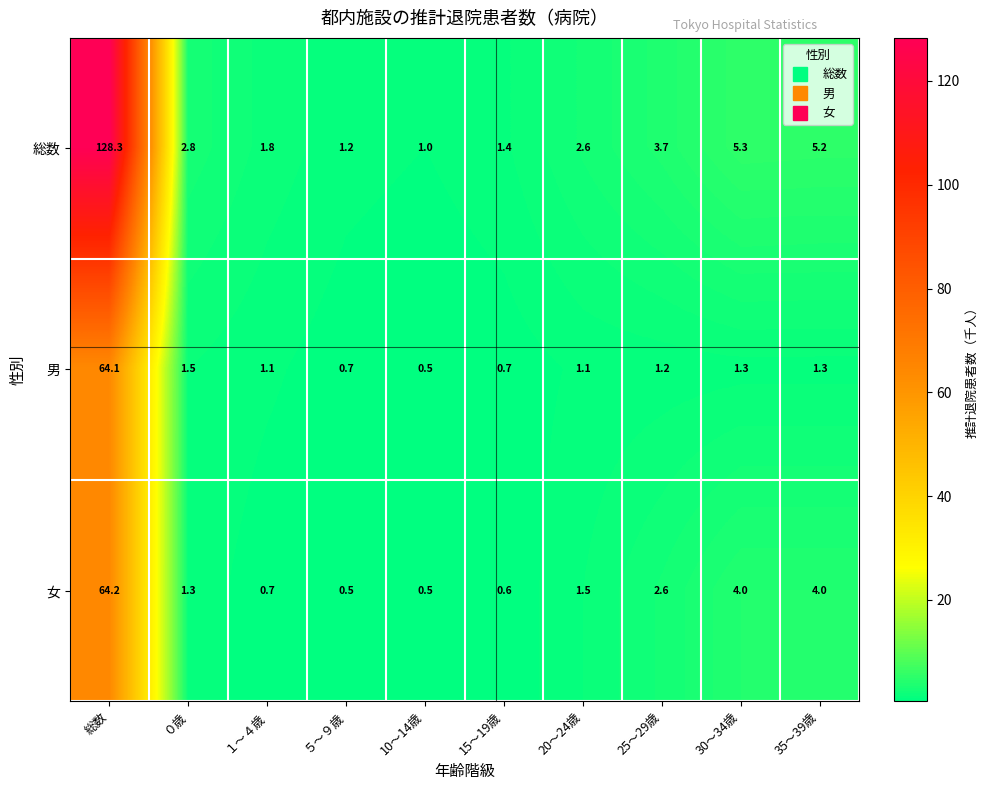

At which label is 総数 closest to 64?

30～34歳